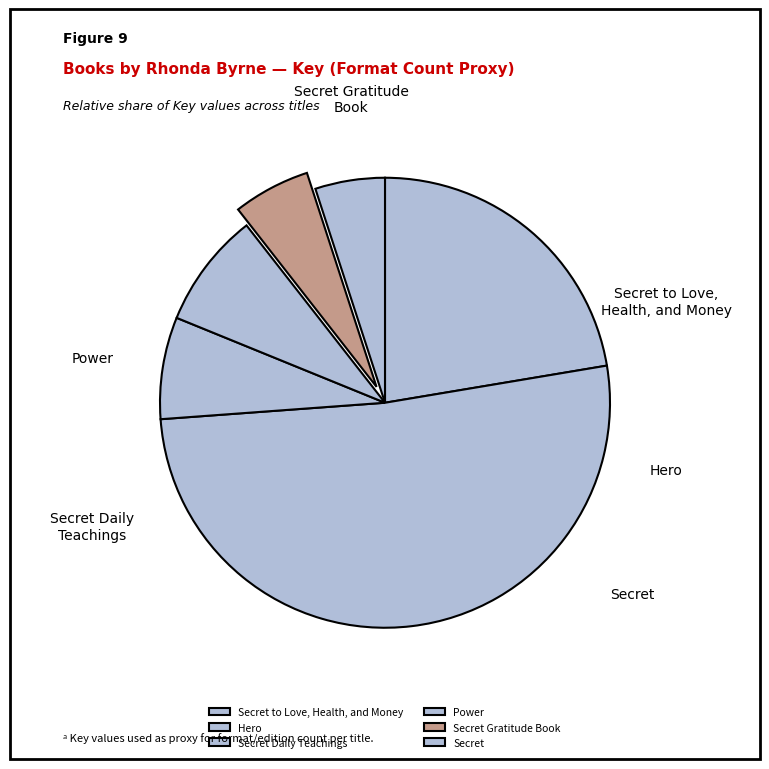

Which slice is the largest?

Hero